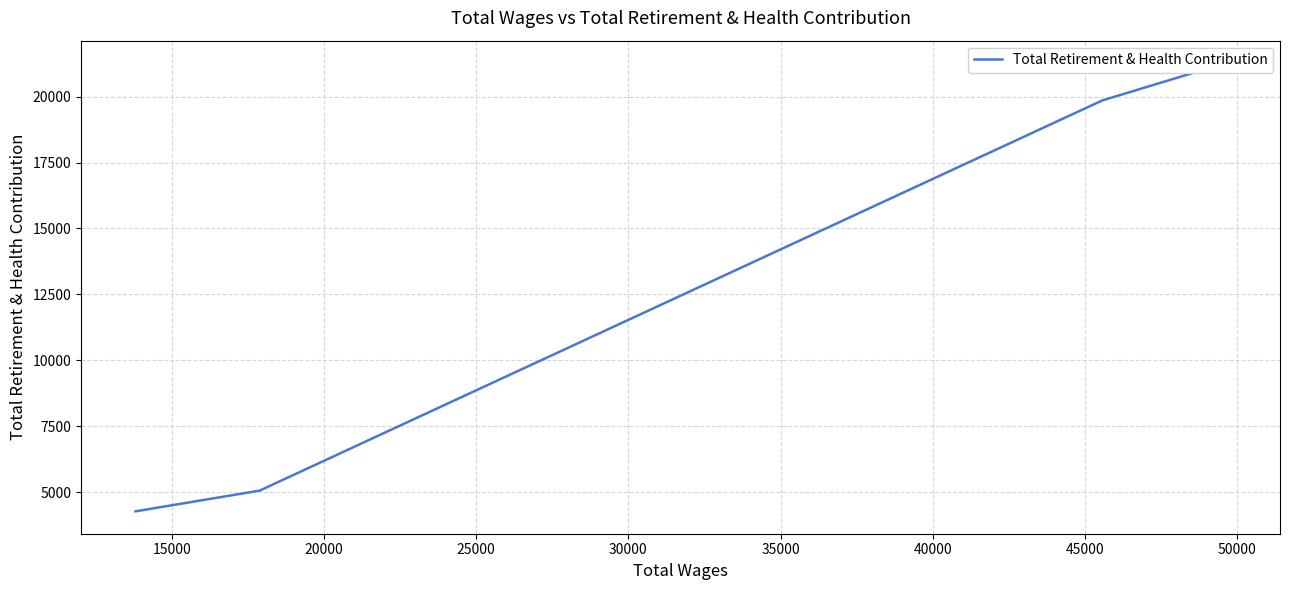

True or false: the data has more than 2 interior local peaks.

False